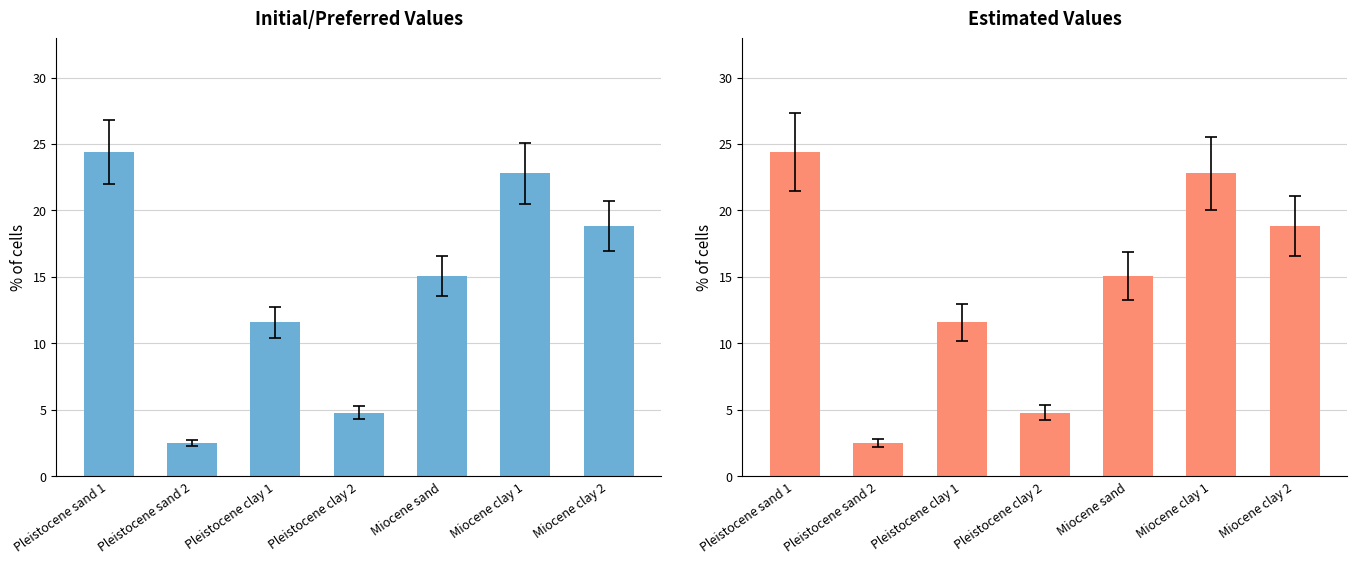

What is the change in value from Pleistocene sand 1 to Pleistocene clay 1?

-12.8